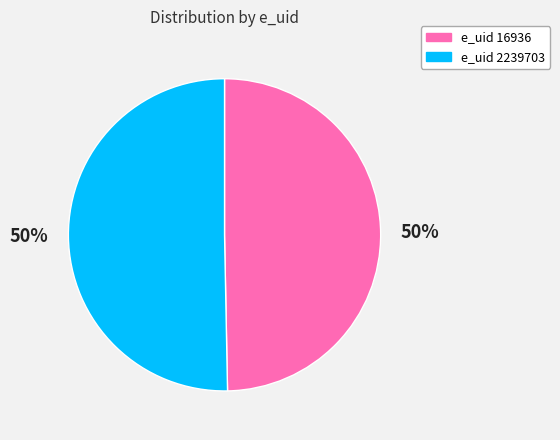

To the nearest percent, what is the average slice percentage?

50%